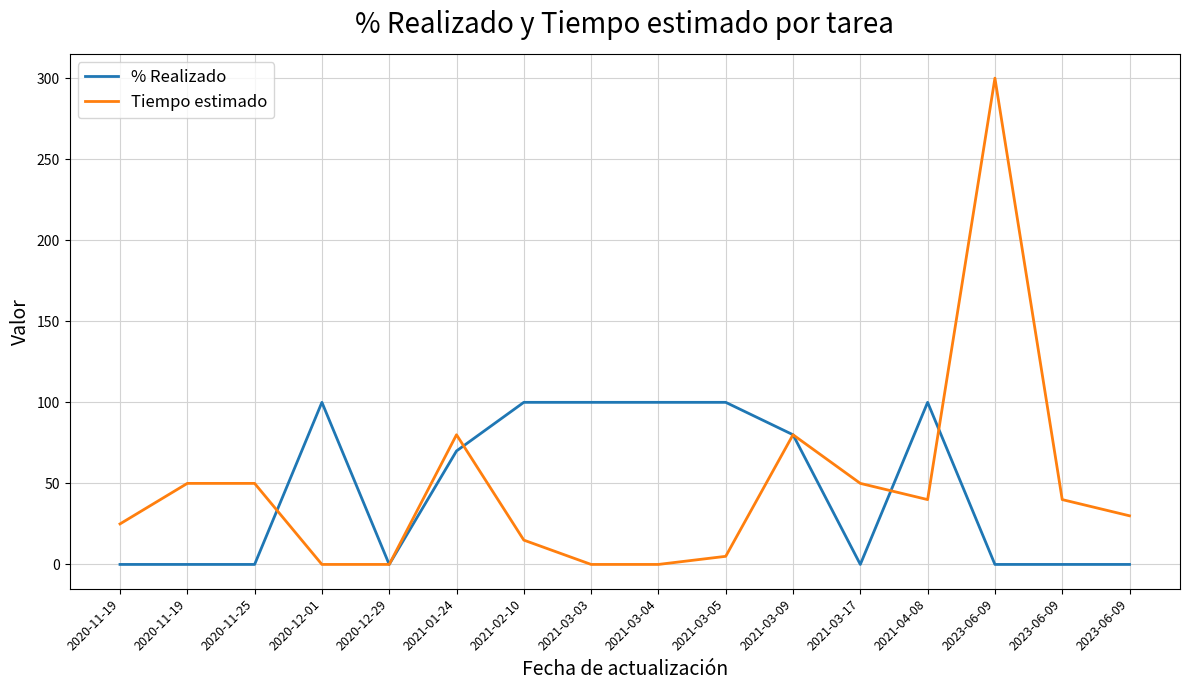

Is this an area chart (filled region under the line)?

No